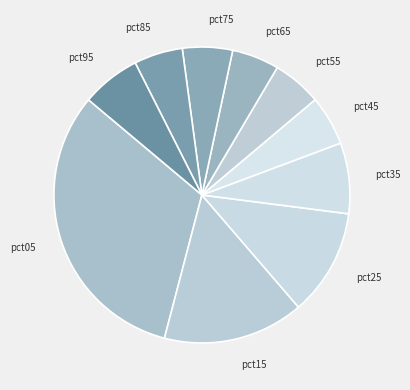

The pct55 slice represents 5% of the pie. True or false?

True